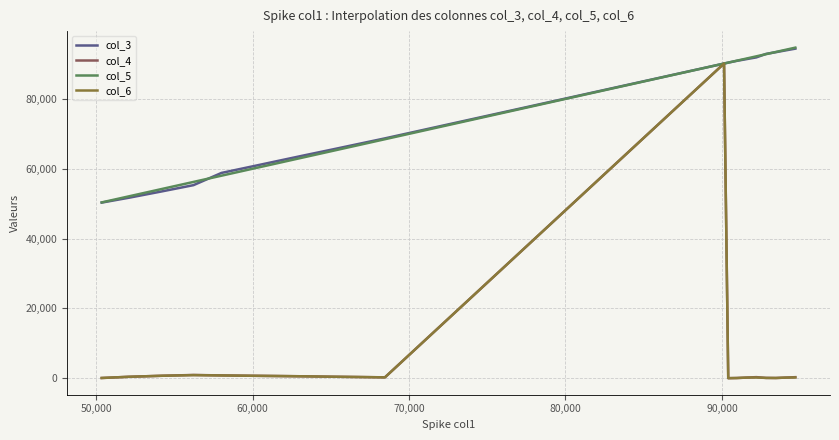

How many lines are shown in the chart?

4